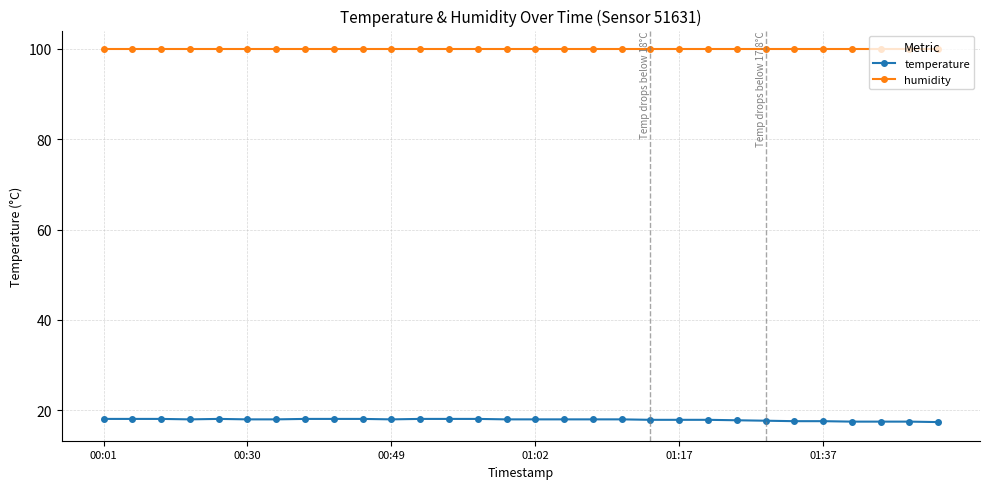

How many data points does each series have?

30